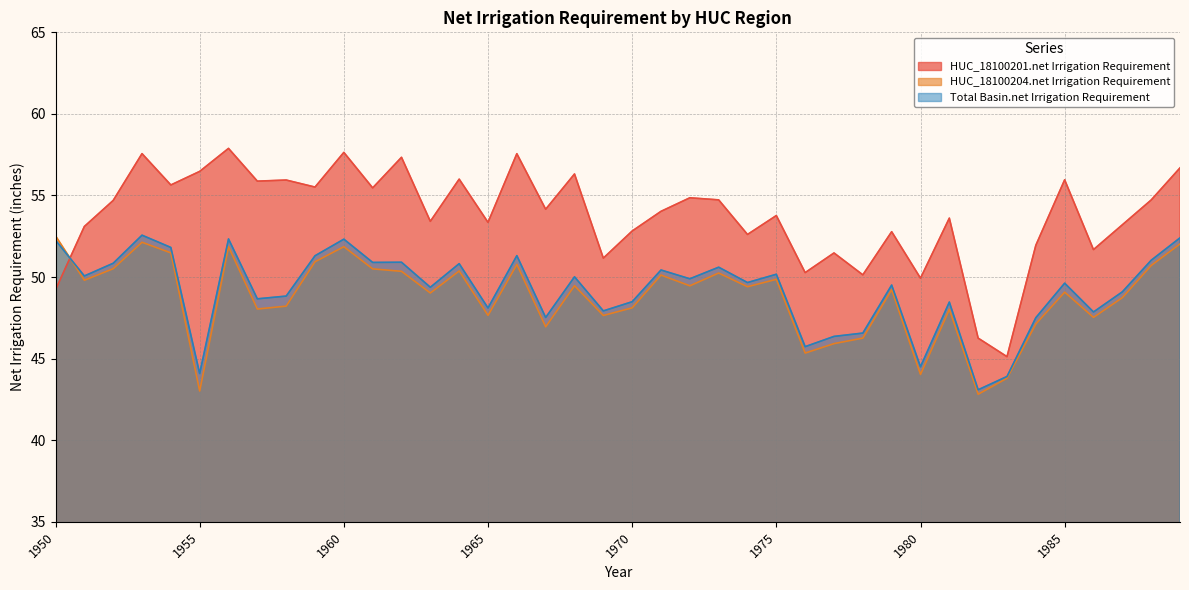

In Total Basin.net Irrigation Requirement, how many points are higher than both neighbors (excluding endpoints)?

13